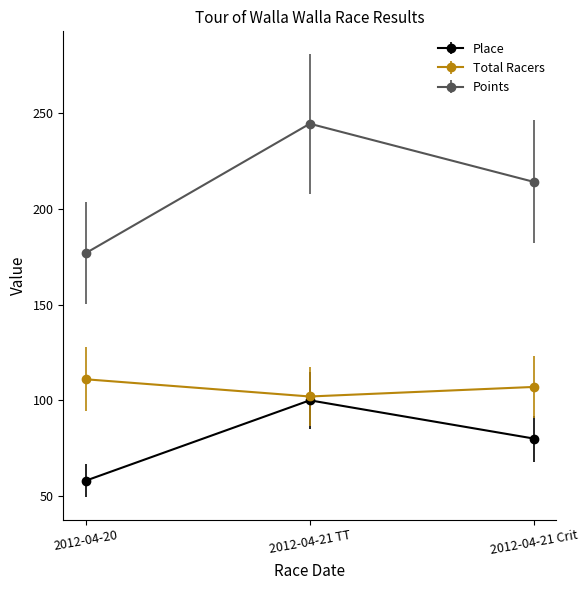

Reading right to left, transcribe all the data shown in this chart.

Place: 80.0	100.0	58.0
Total Racers: 107.0	102.0	111.0
Points: 214.1	244.5	176.9